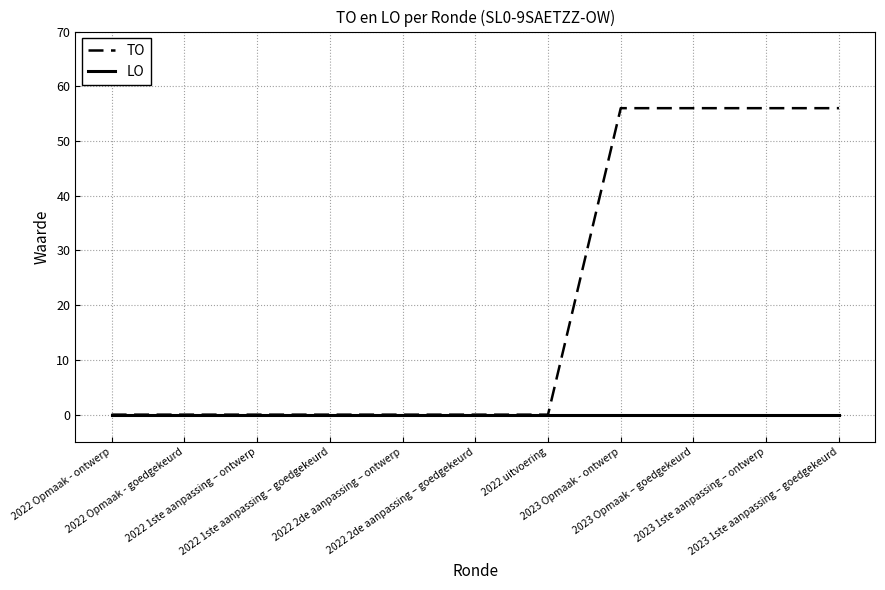

What is the greatest value displayed?

56